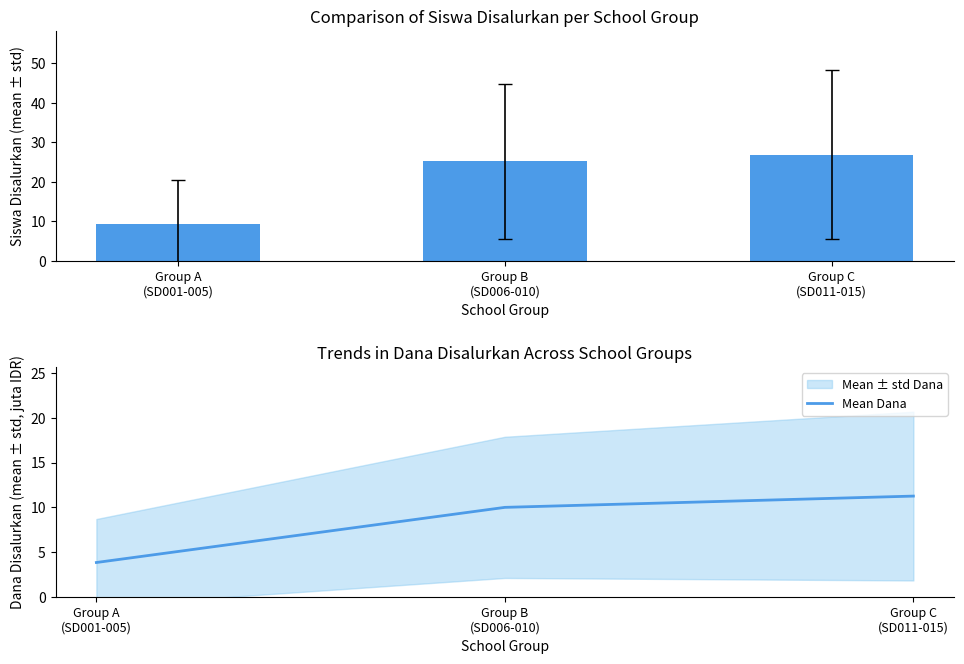

The value of Siswa Disalurkan at Group A
(SD001-005) is 9.2. True or false?

True